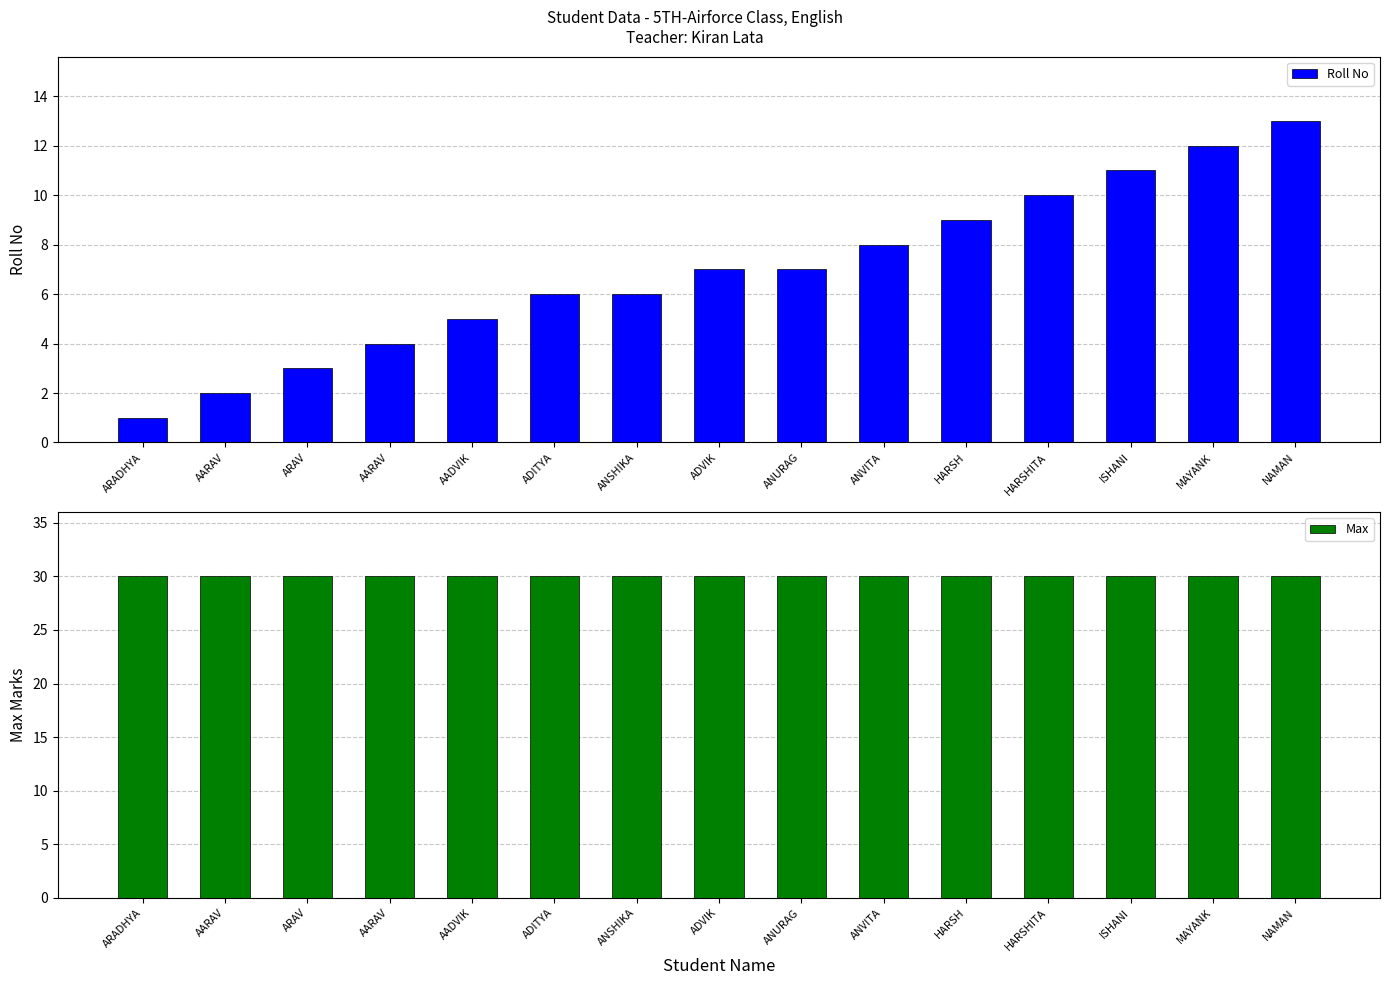

The Roll No series shows 4 at ARAV. True or false?

False